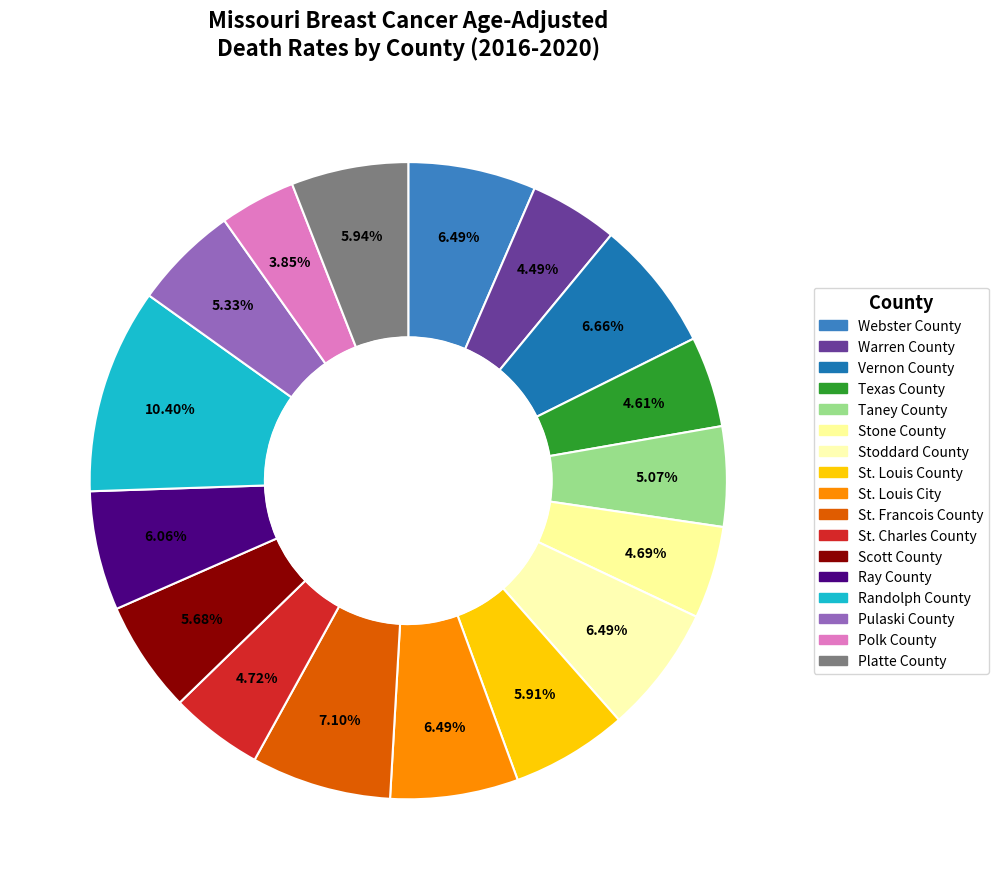

Count the number of slices in the pie.

17